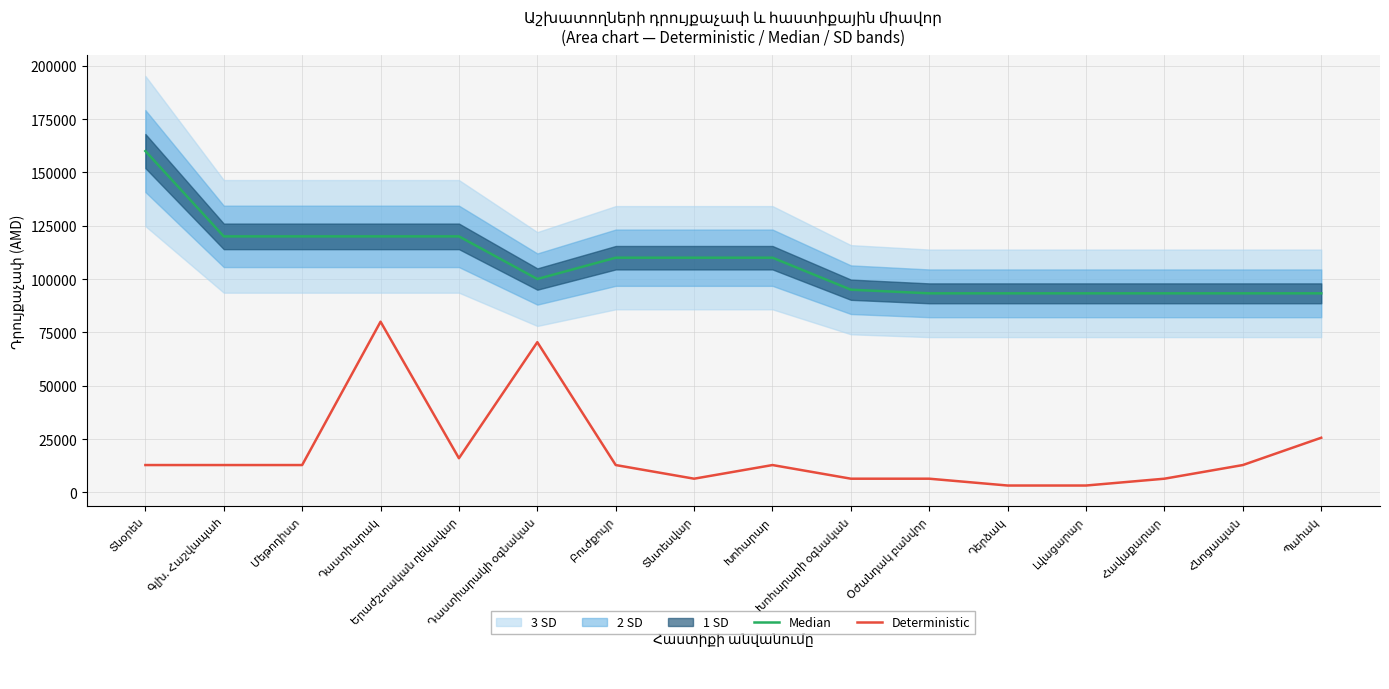

Where is the first local maximum for Deterministic?

Դաստիարակ